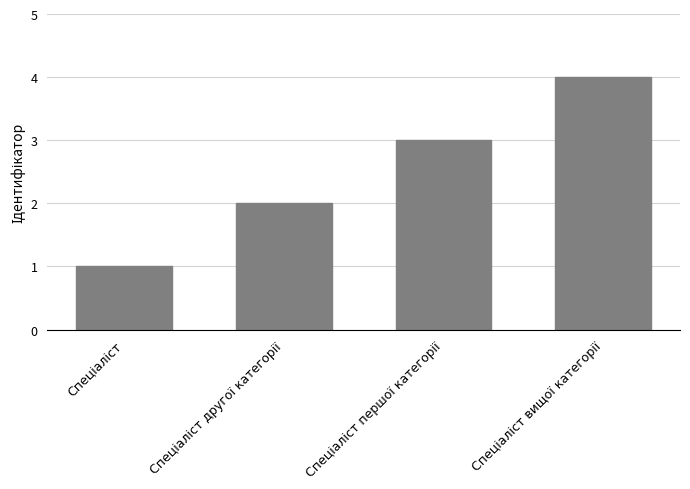

What is the maximum value shown in the chart?

4